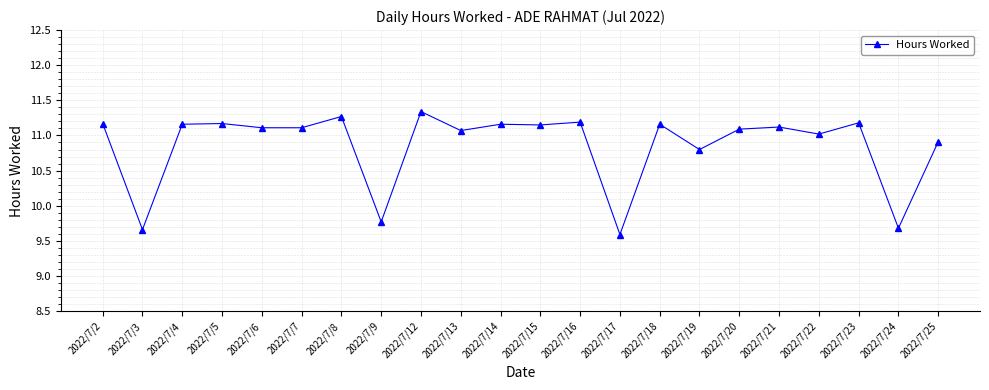

Is it true that the value at 2022/7/25 is 6.6?

False